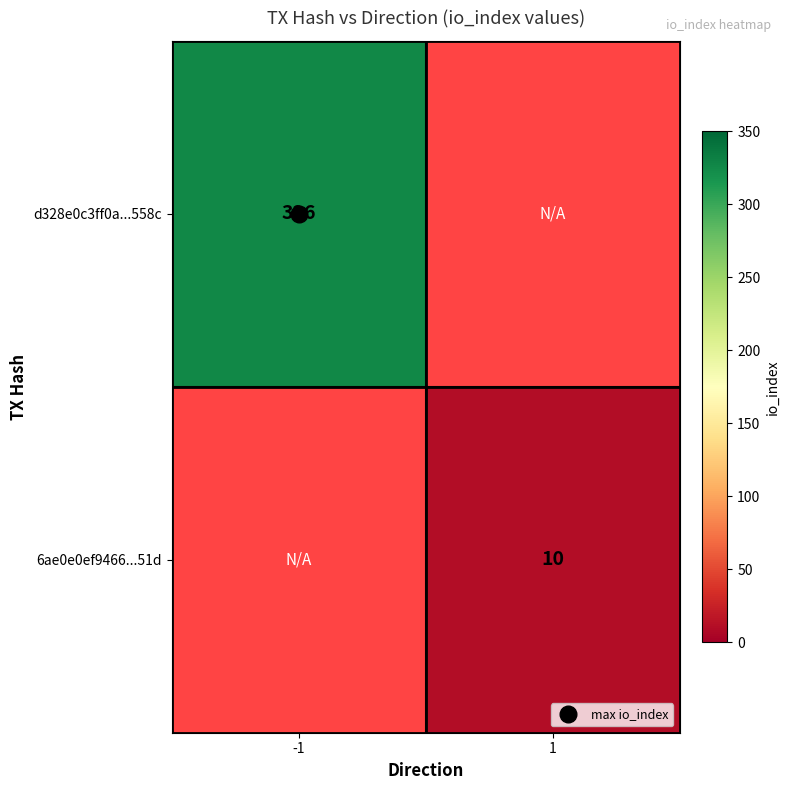

What is the approximate value of d328e0c3ff0a...558c at -1?

326.0